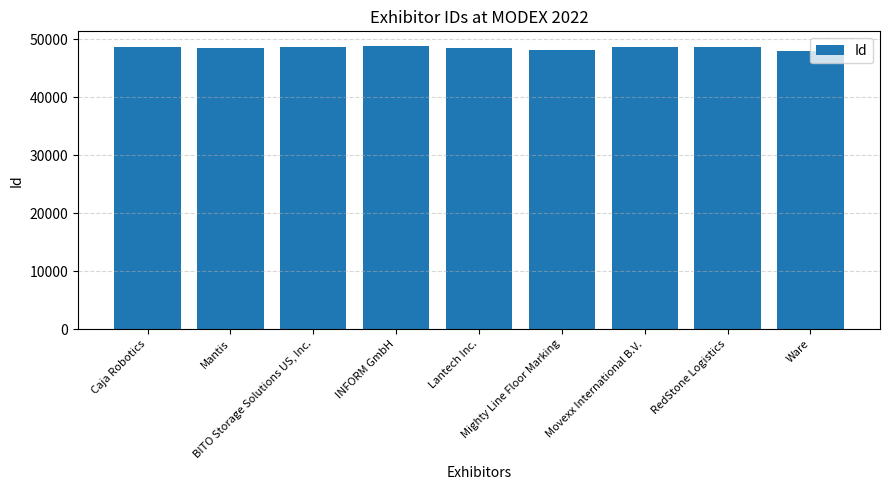

How many values are below 48642?

4